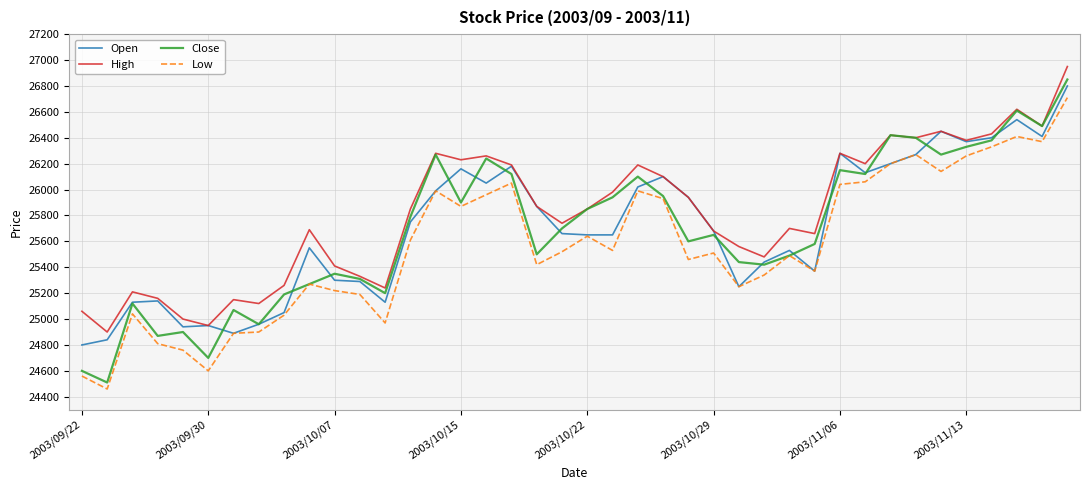

True or false: Close has more than 1 points higher than both neighbors.

True